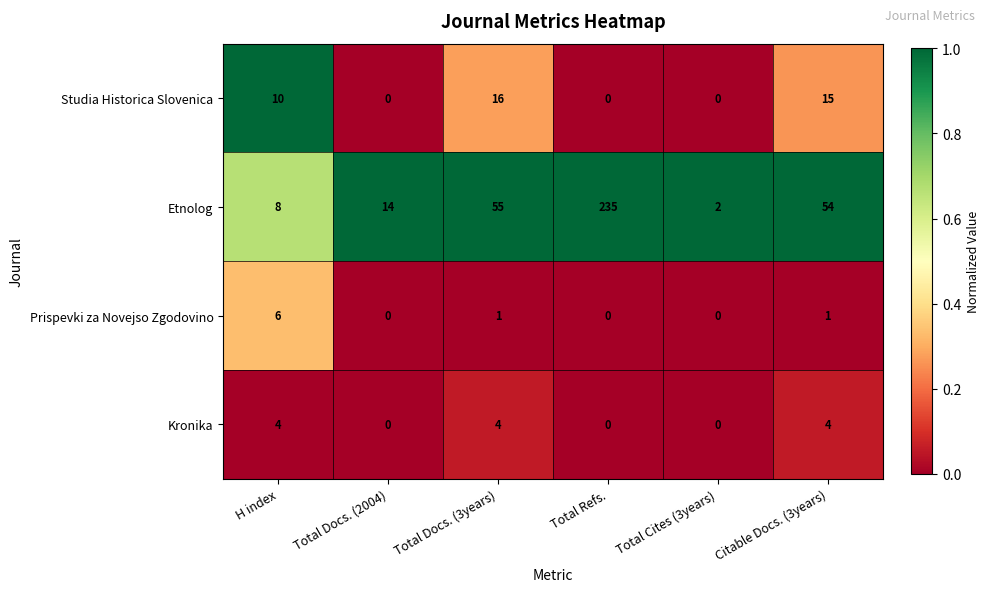

Count the number of data series in this chart.

4